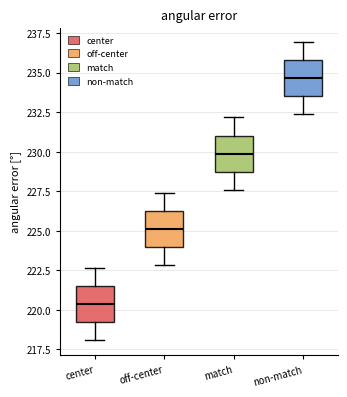

Reading left to right, transcribe this box plot: for each box, give where its median line is, the range the box spans, and where its two whiskers end, as read against the y-axis. The values are not printed on the chart, so give them approximately, as read against the axis.

center: median 220.5, box 219.0 to 221.5, whiskers 218.0 to 222.5
off-center: median 225.0, box 224.0 to 226.5, whiskers 223.0 to 227.5
match: median 230.0, box 228.5 to 231.0, whiskers 227.5 to 232.0
non-match: median 234.5, box 233.5 to 236.0, whiskers 232.5 to 237.0